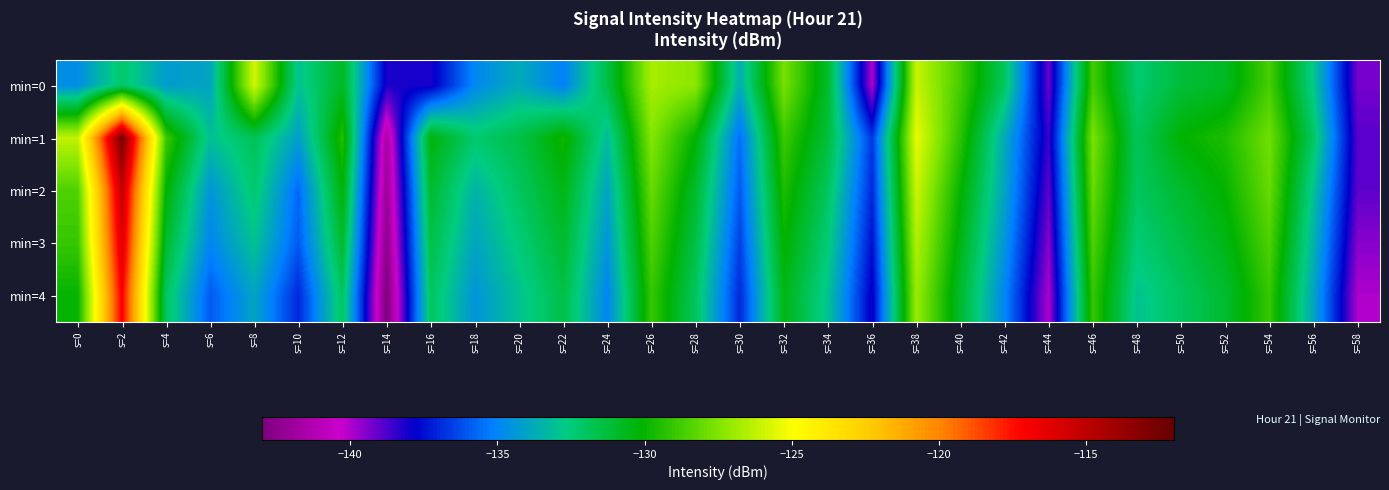

Which series has the largest total across all categories?

min=1